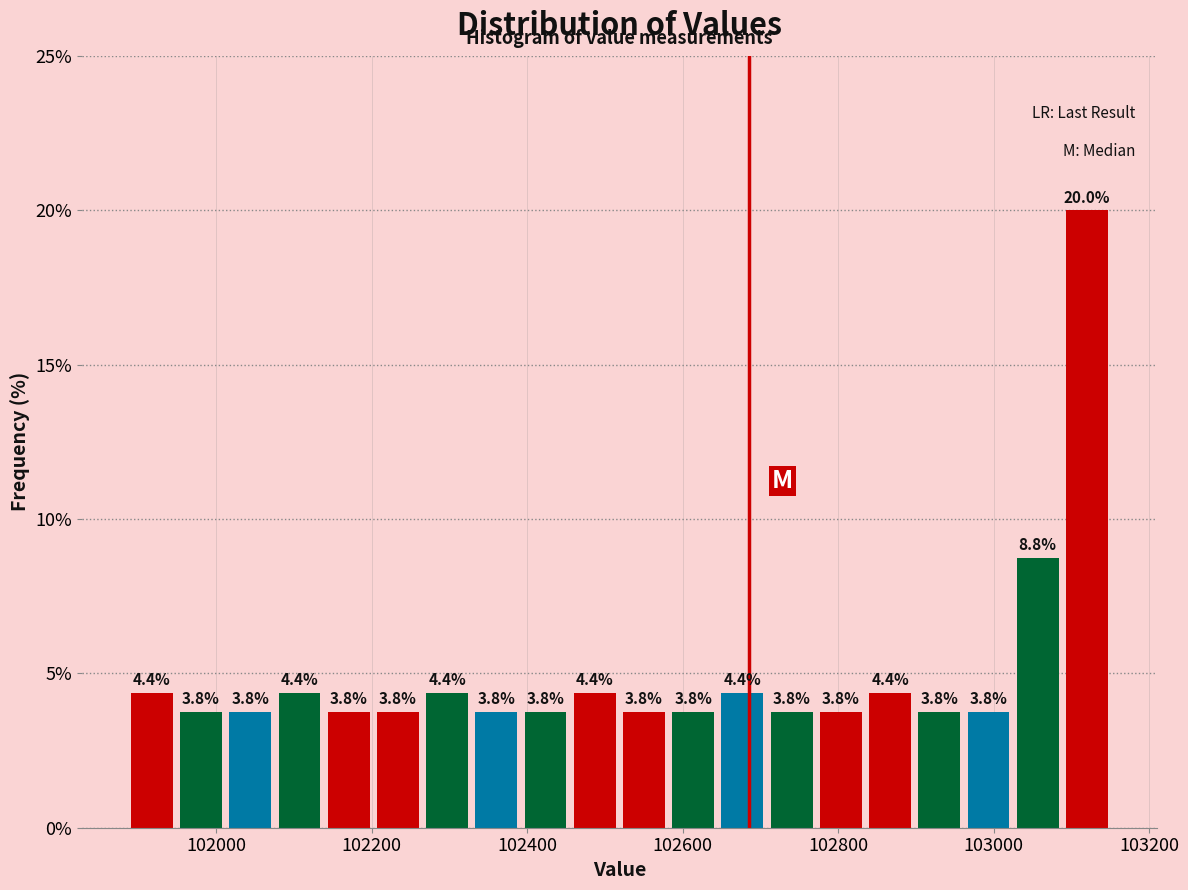

Read against the x-axis, roughly where is the centre of the tallest bar?

103120